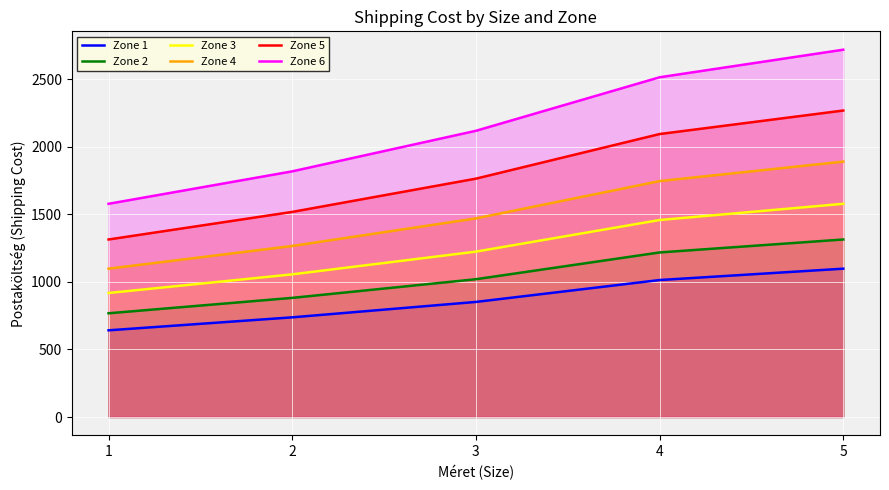

At which category is the sum across all series the highest?

5